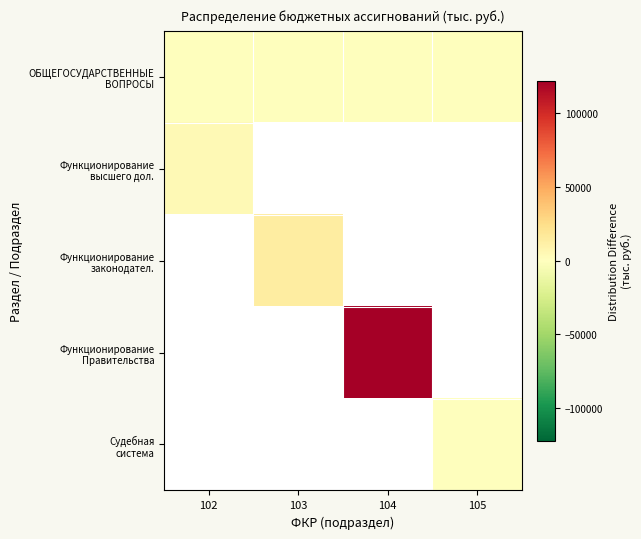

What is the difference between the highest and lowest values at 103?

14225.7